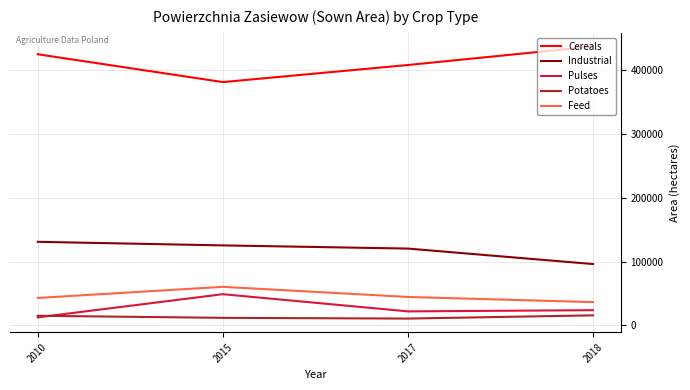

What is the difference between the second highest and minimum values in the Pulses series?

11255